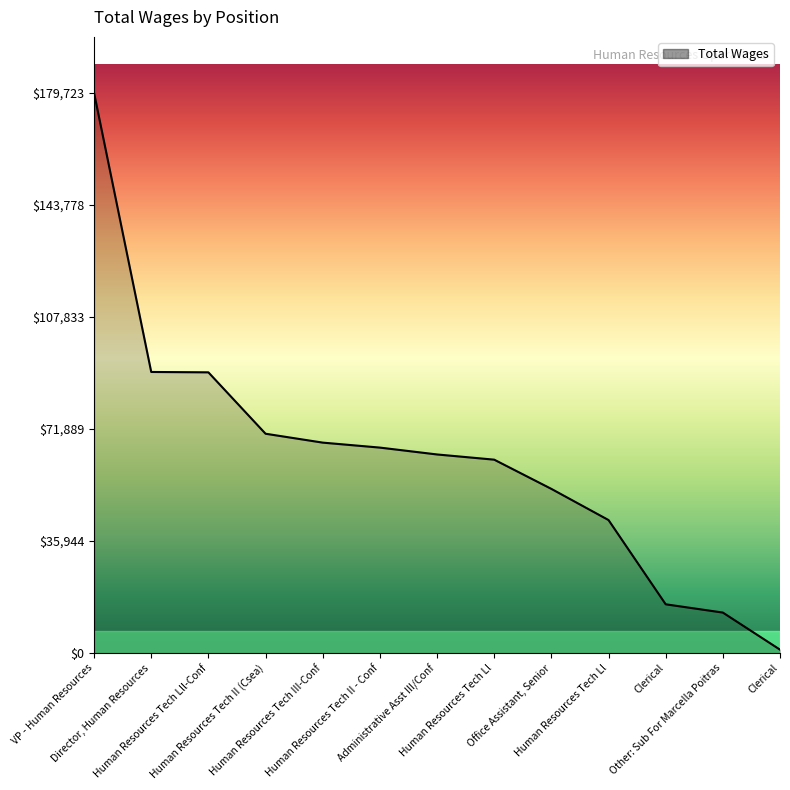

How many lines are shown in the chart?

1